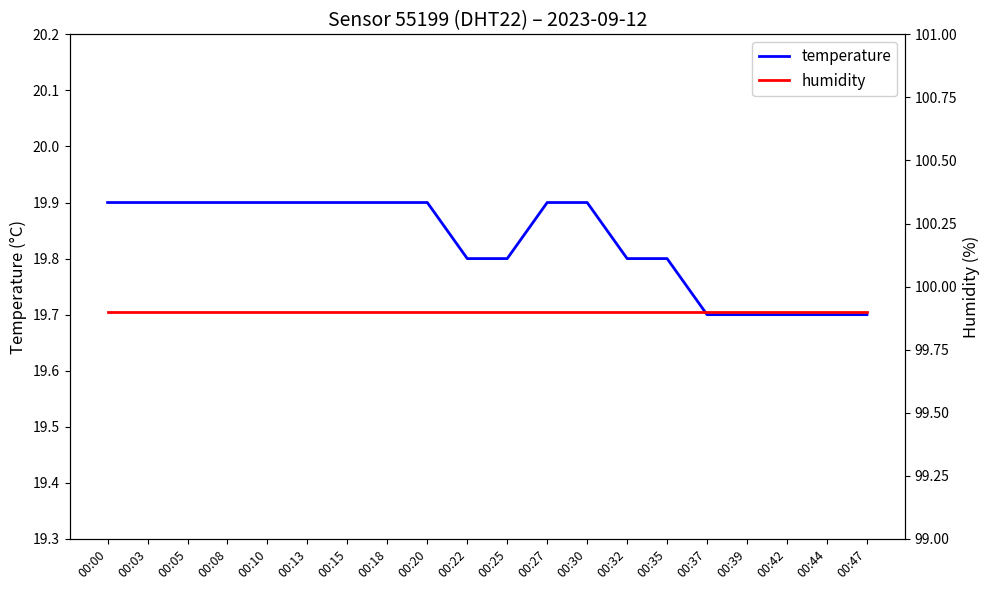

Rank the categories by temperature value from highest to lowest.

00:00, 00:03, 00:05, 00:08, 00:10, 00:13, 00:15, 00:18, 00:20, 00:27, 00:30, 00:22, 00:25, 00:32, 00:35, 00:37, 00:39, 00:42, 00:44, 00:47